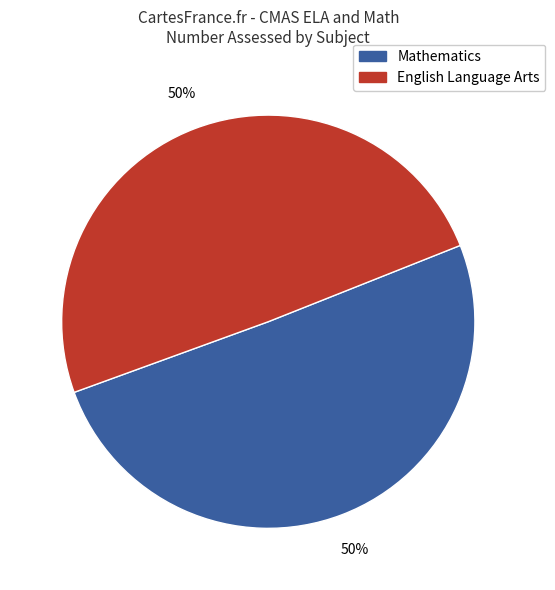

What is the ratio of the value at English Language Arts to the value at Mathematics?

1.0